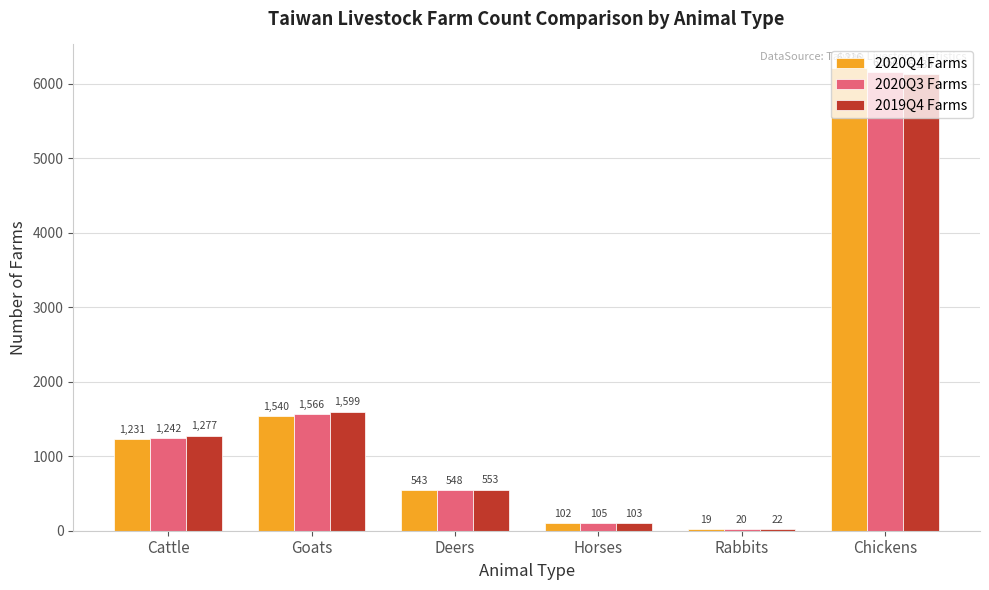

What are all the series names shown in the legend?

2020Q4 Farms, 2020Q3 Farms, 2019Q4 Farms